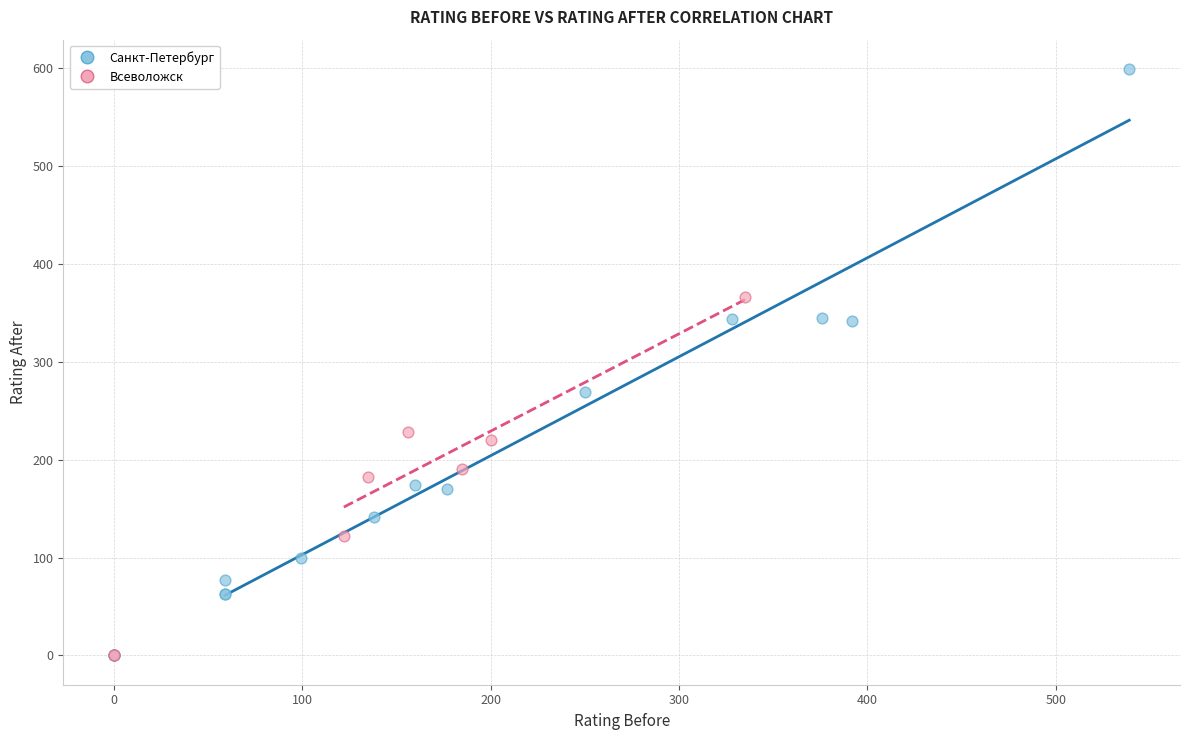

Which series has the largest Y range (max minus min)?

Санкт-Петербург